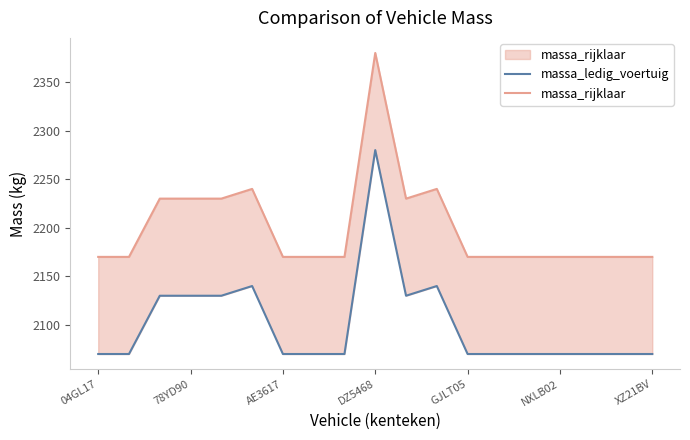

Reading left to right, list all the values displayed in this chart.

massa_ledig_voertuig: 2070	2070	2130	2130	2130	2140	2070	2070	2070	2280	2130	2140	2070	2070	2070	2070	2070	2070	2070
massa_rijklaar: 2170	2170	2230	2230	2230	2240	2170	2170	2170	2380	2230	2240	2170	2170	2170	2170	2170	2170	2170